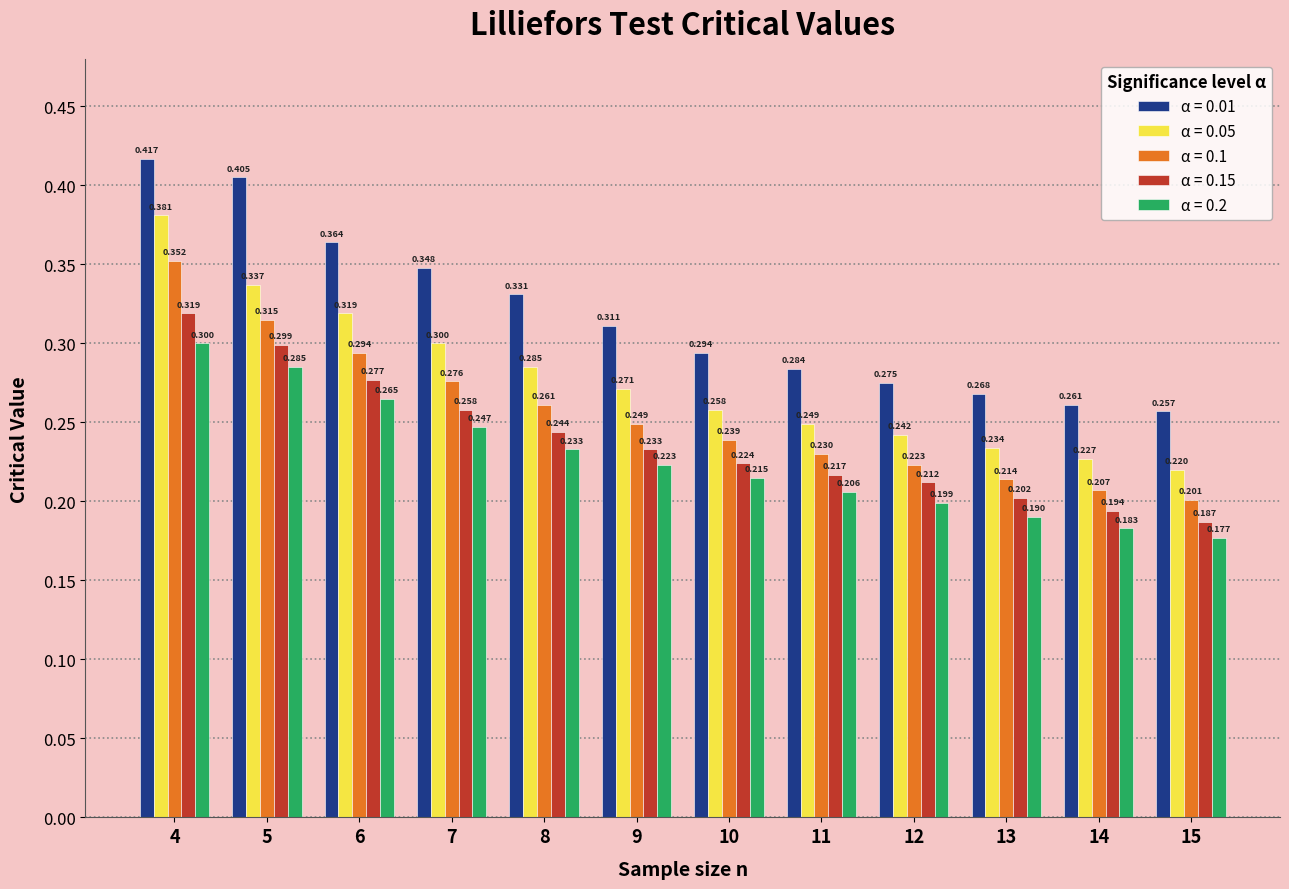

Is the value of α = 0.01 at 5 greater than the value of α = 0.15 at 9?

Yes